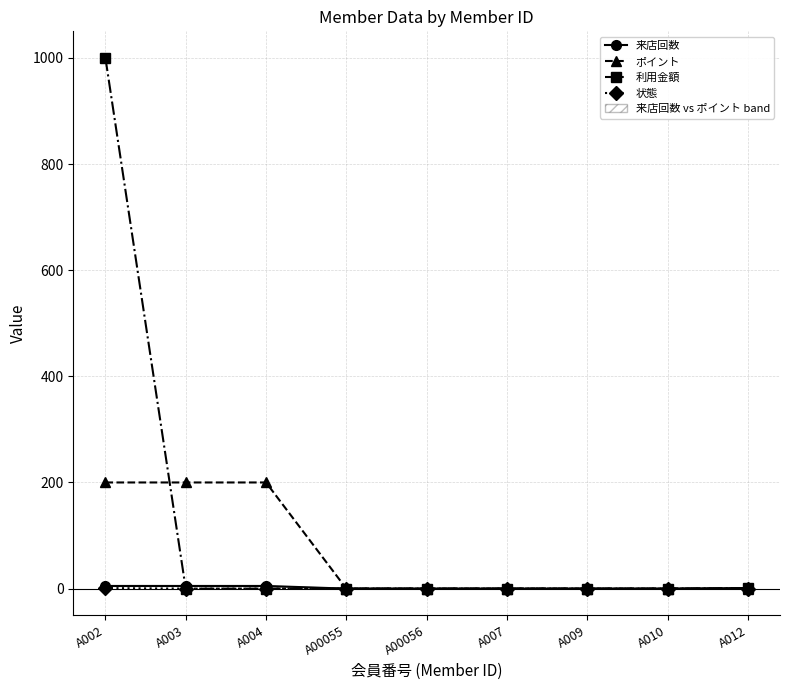

What is the difference between the second highest and second lowest values in the ポイント series?

200